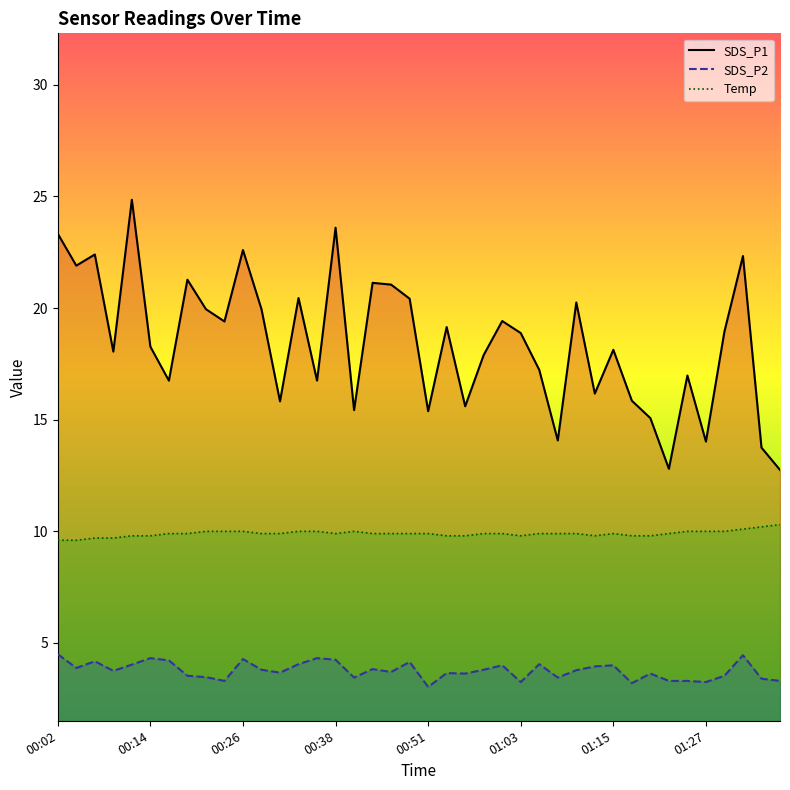

True or false: SDS_P2 and Temp cross at least once.

False